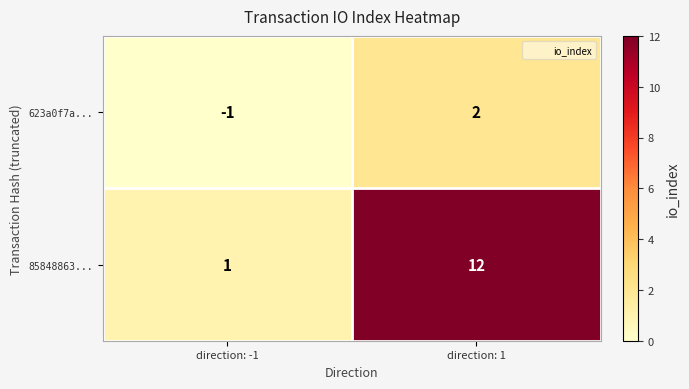

At which label is 623a0f7a... closest to 0?

direction: -1